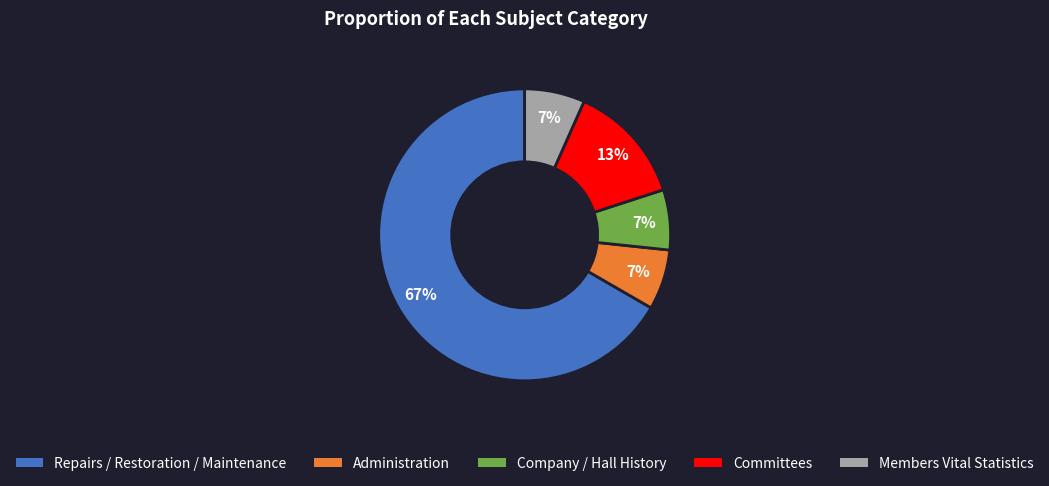

To the nearest percent, what is the average slice percentage?

20%